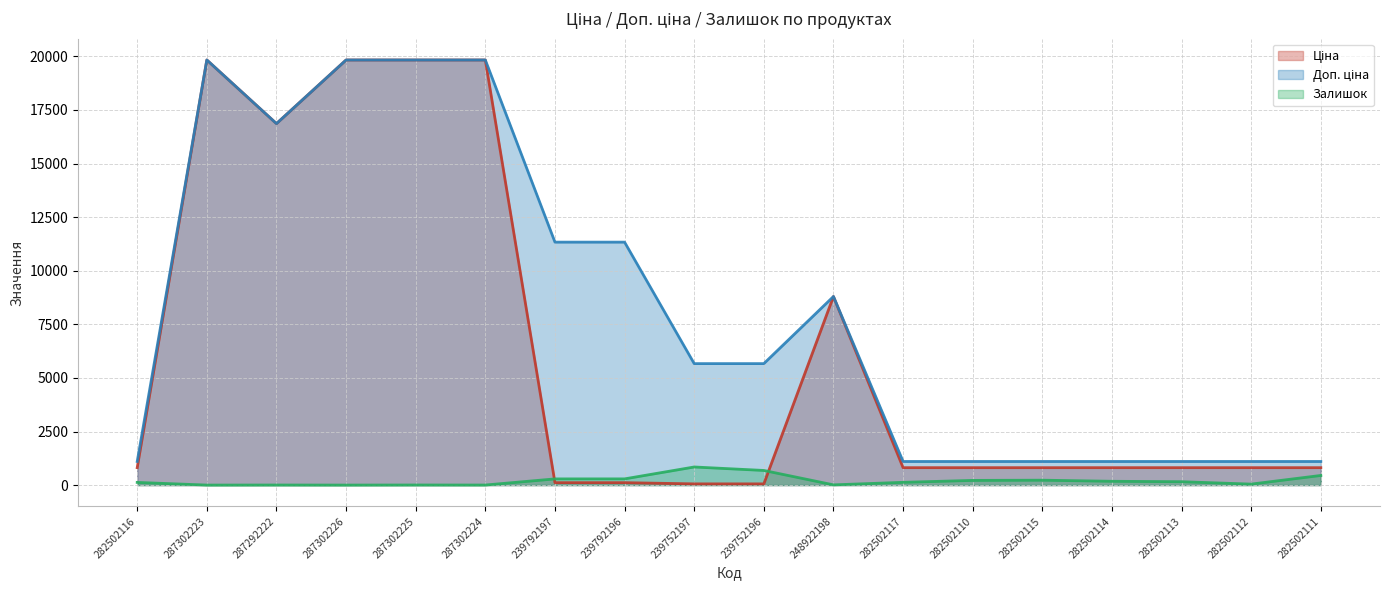

Is the value of Залишок at 282502111 greater than the value of Доп. ціна at 287292222?

No